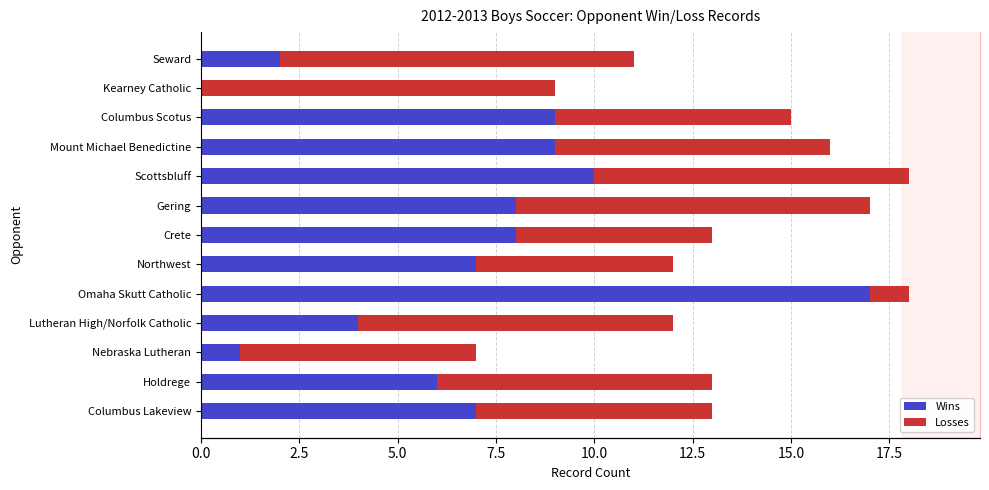

How many bars are there in total?

26